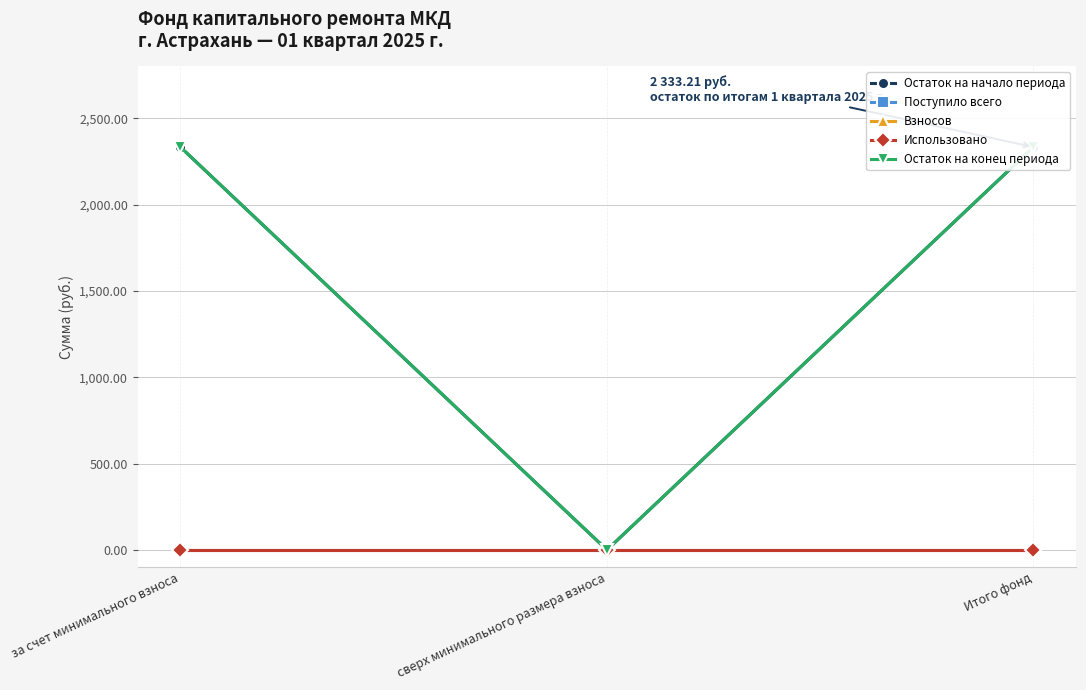

Between Итого фонд and за счет минимального взноса, which is larger?

Итого фонд